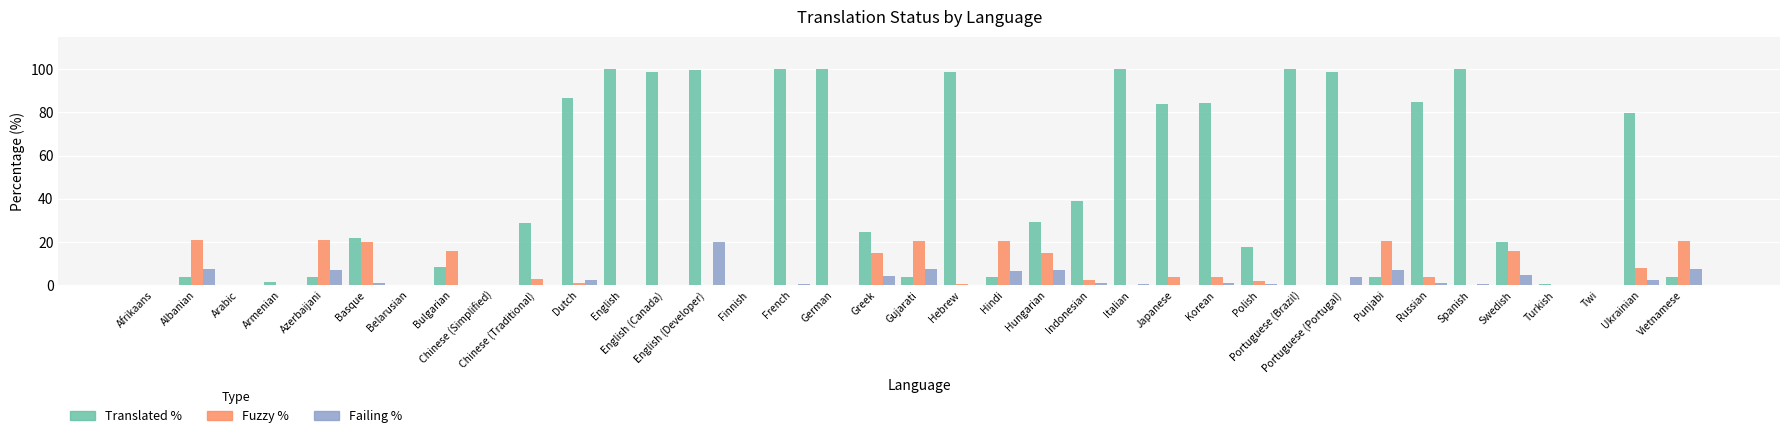

At which category is the sum across all series the highest?

English (Developer)